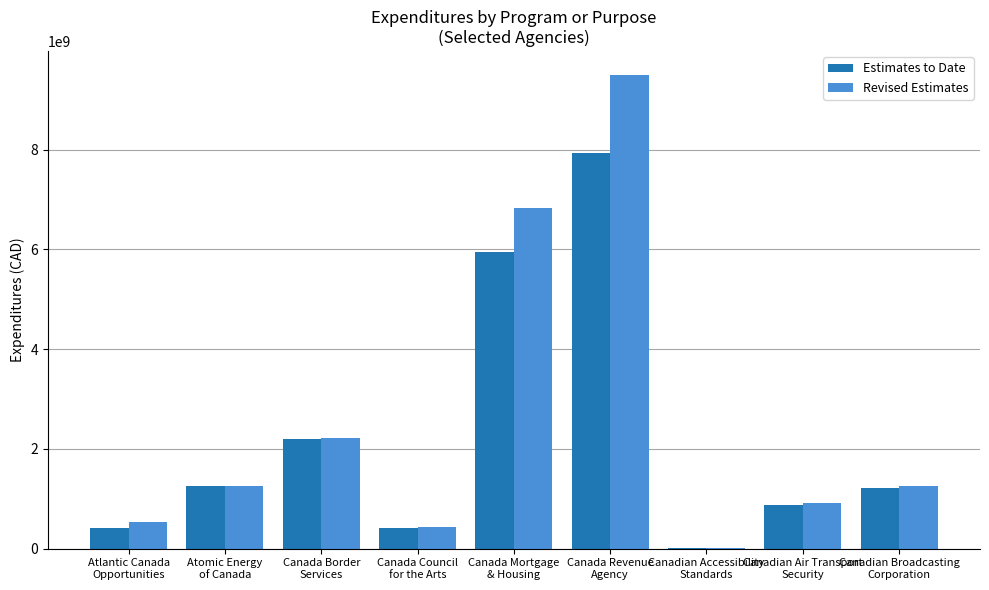

What is the greatest value displayed?

9501745465